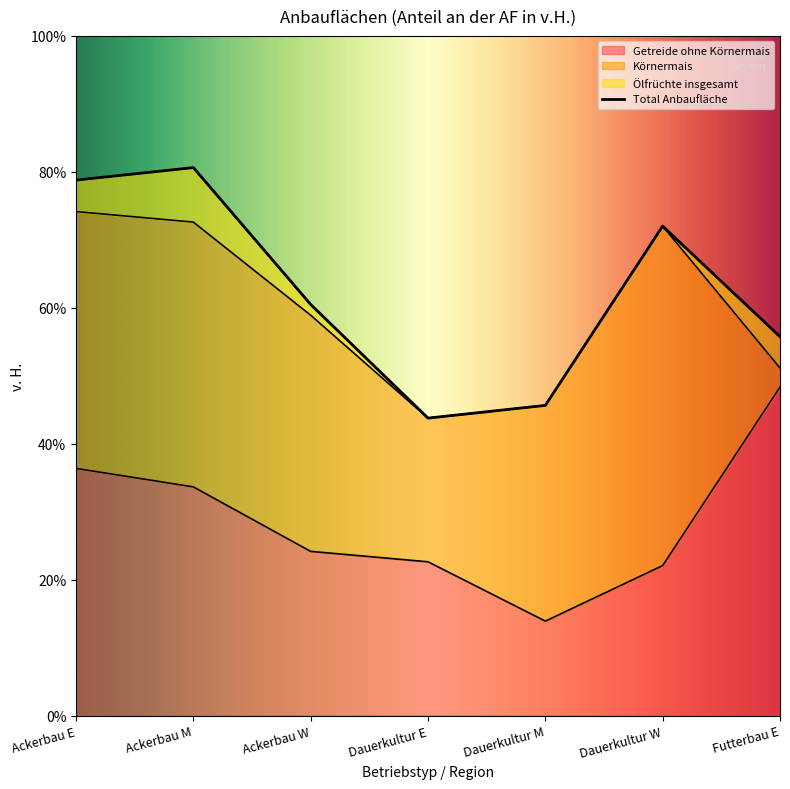

The value of Ölfrüchte insgesamt at Ackerbau E is 4.6. True or false?

True